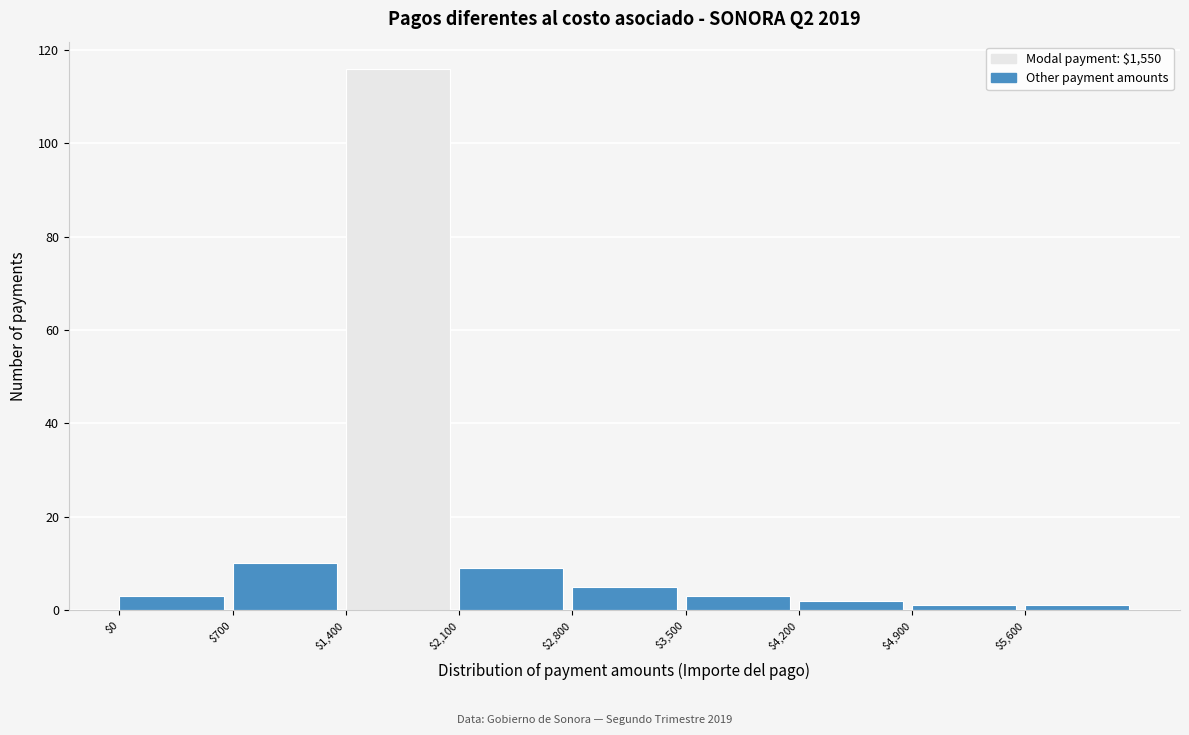

What is the height of the bar covering 2800 to 3500 on the x-axis? The values are not printed on the chart, so give them approximately, as read against the axis.

6